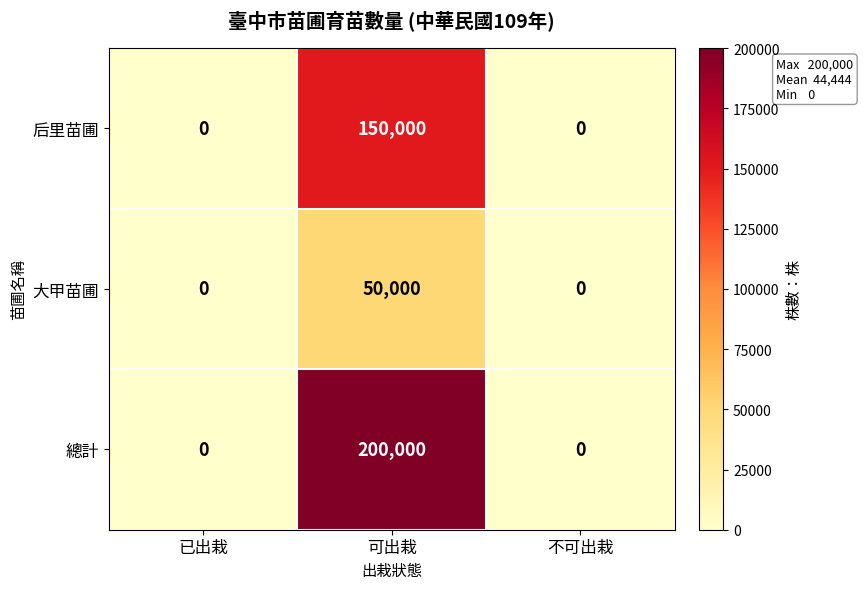

Which series changed the most between 已出栽 and 可出栽?

總計